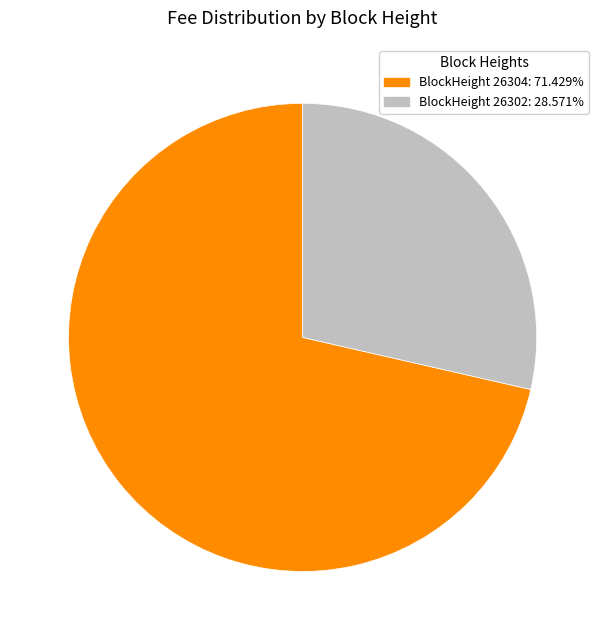

Does any single category account for the majority?

Yes